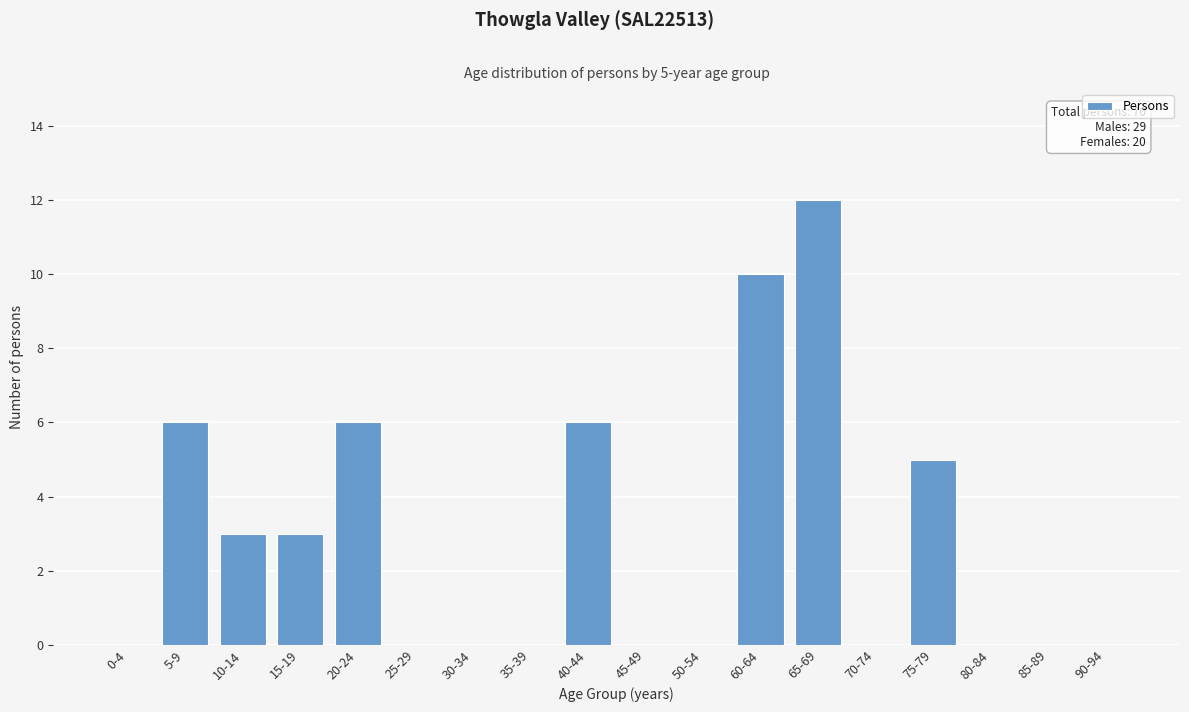

Reading left to right, what are all the values shown in this chart?

0-4=0	5-9=6	10-14=3	15-19=3	20-24=6	25-29=0	30-34=0	35-39=0	40-44=6	45-49=0	50-54=0	60-64=10	65-69=12	70-74=0	75-79=5	80-84=0	85-89=0	90-94=0